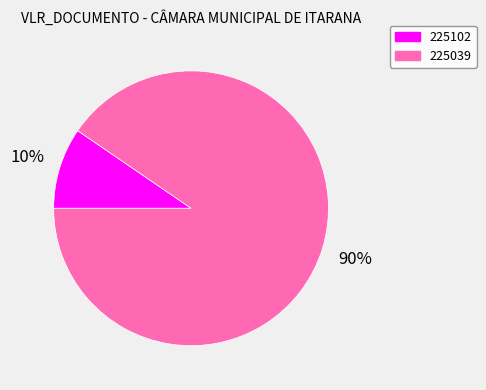

Which category has the biggest portion of the pie?

225039